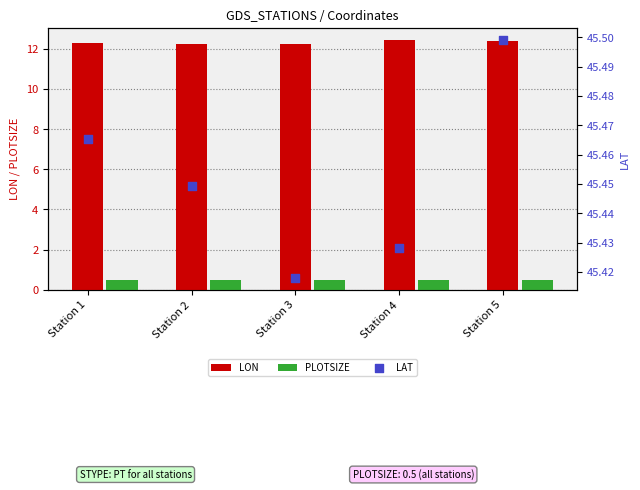

Which series reaches the maximum Y coordinate?

LAT